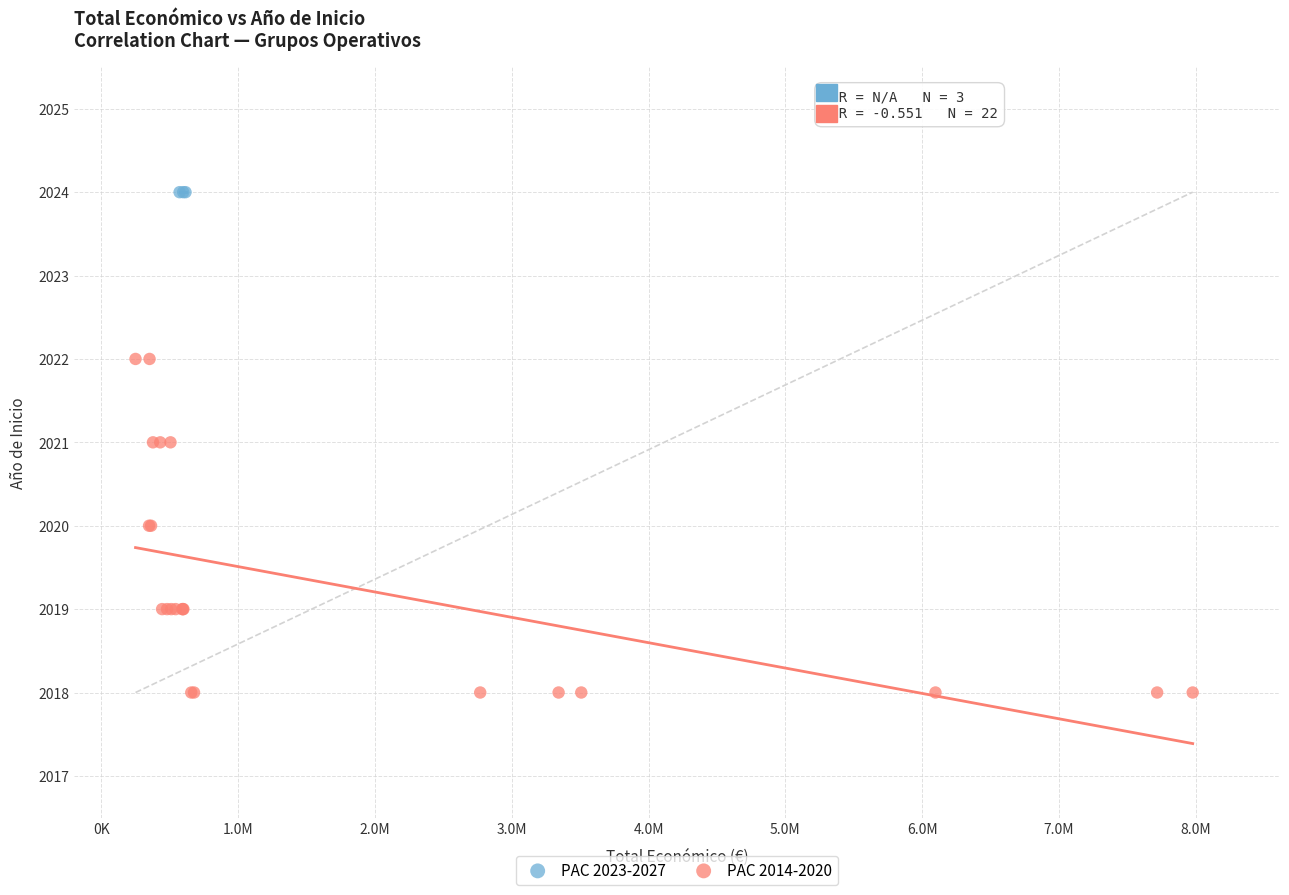

Which series contains the lowest Y value?

PAC 2014-2020